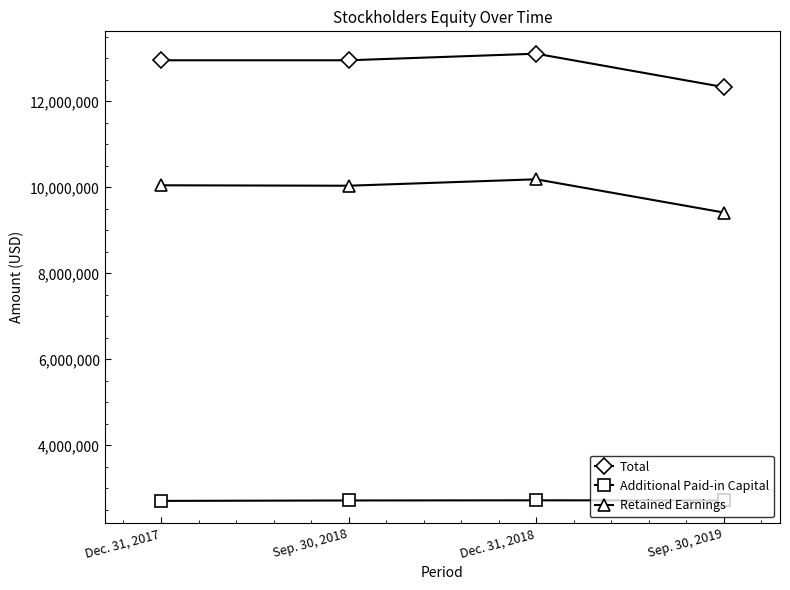

What is the difference between the highest and lowest values at Dec. 31, 2018?

10388006